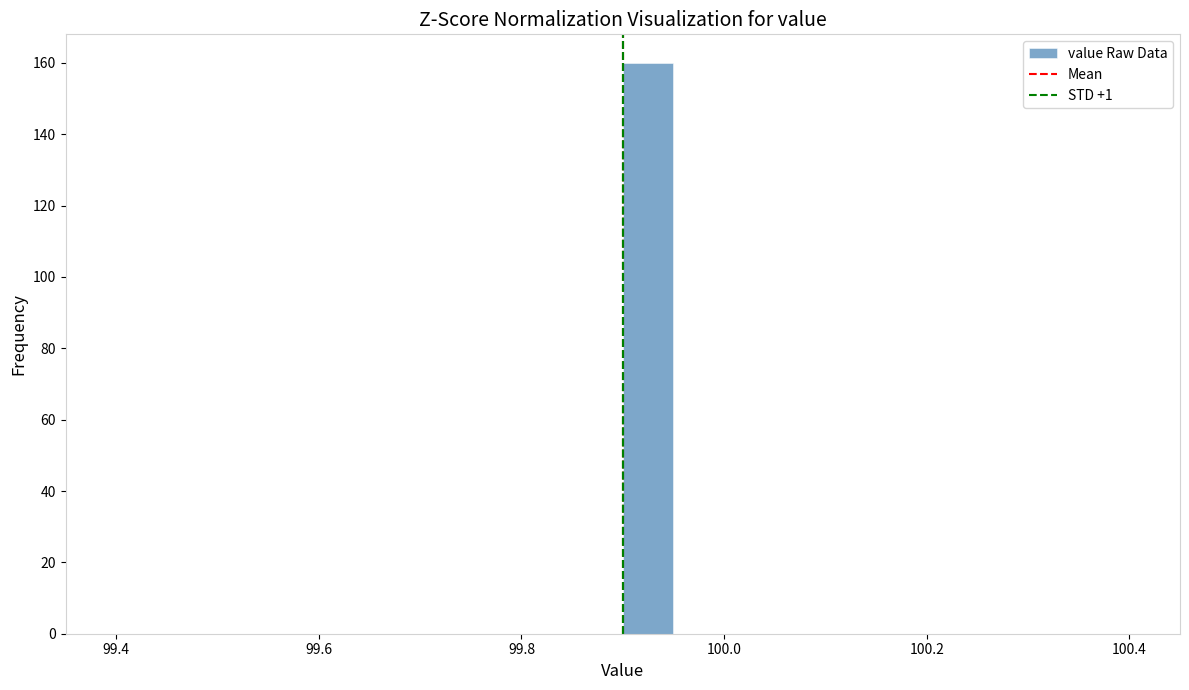

Read against the x-axis, roughly where is the centre of the tallest bar?

99.92